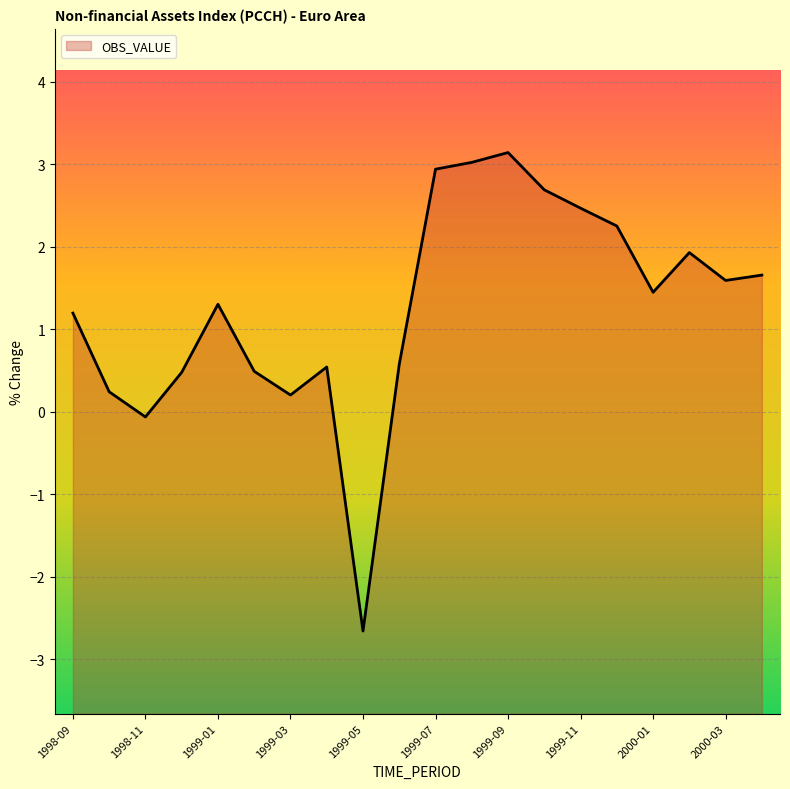

Where does the data first go above 1?

1998-09